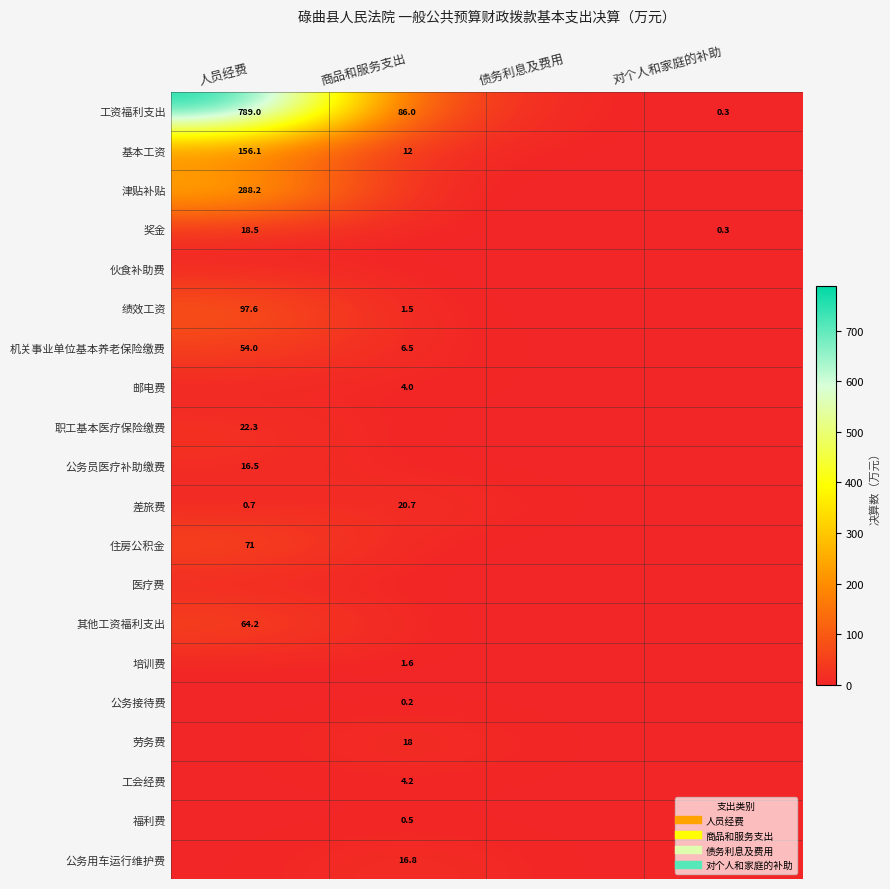

Which has a higher value, 人员经费 or 对个人和家庭的补助?

人员经费